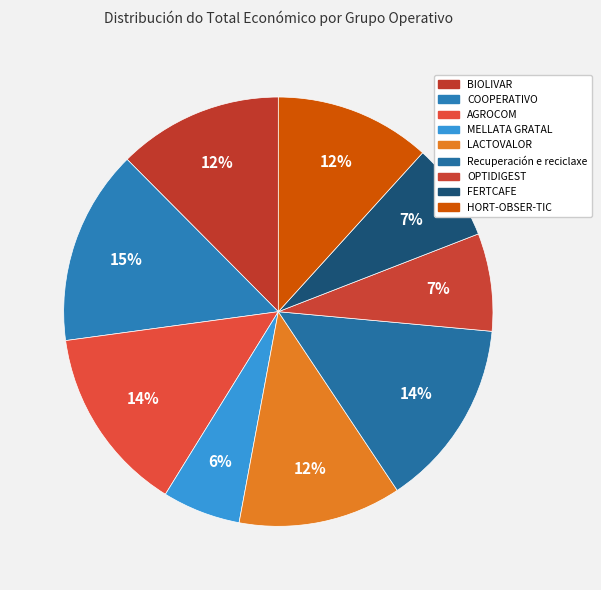

To the nearest percent, what is the difference between the FERTCAFE and MELLATA GRATAL slice percentages?

1%